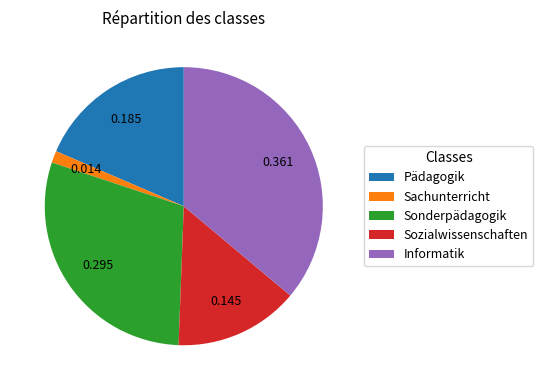

What is the largest slice in the pie chart?

Informatik